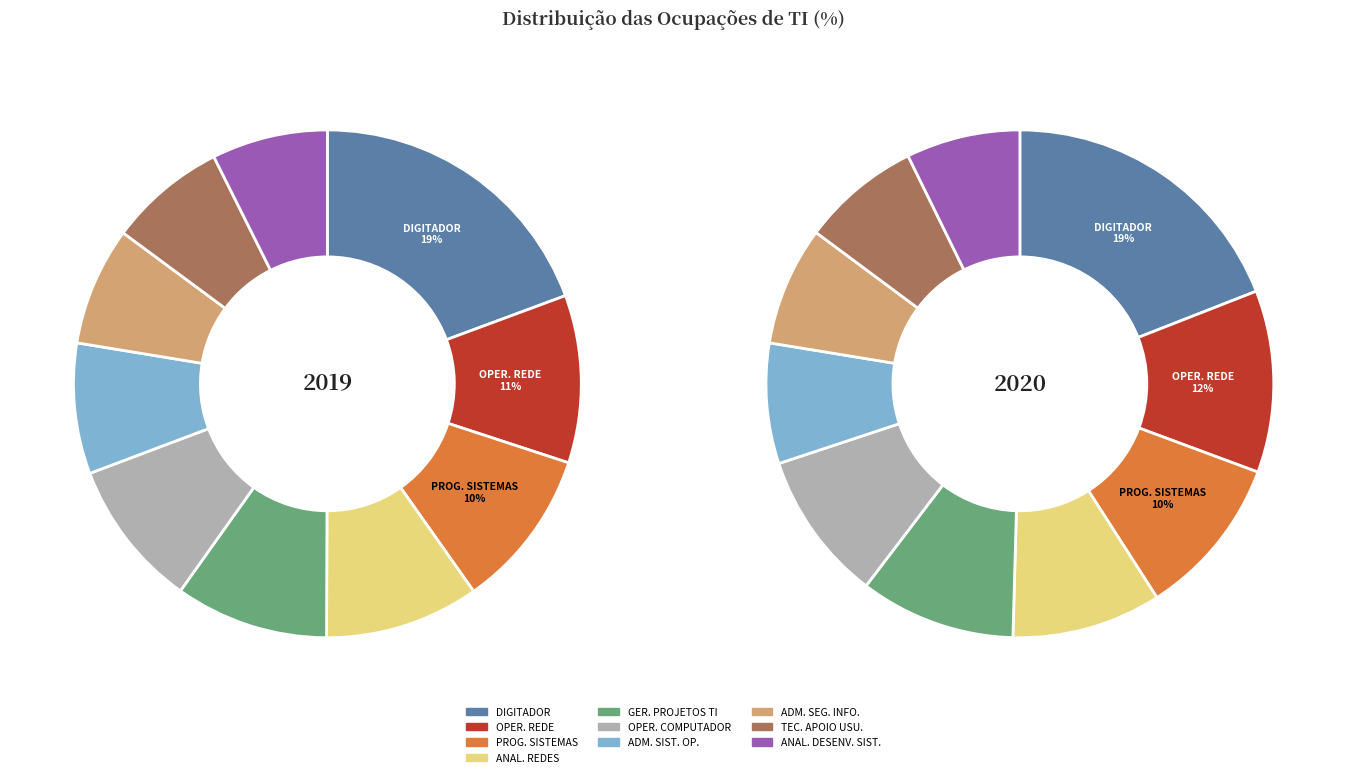

Which series has the largest range (max minus min)?

values_2019